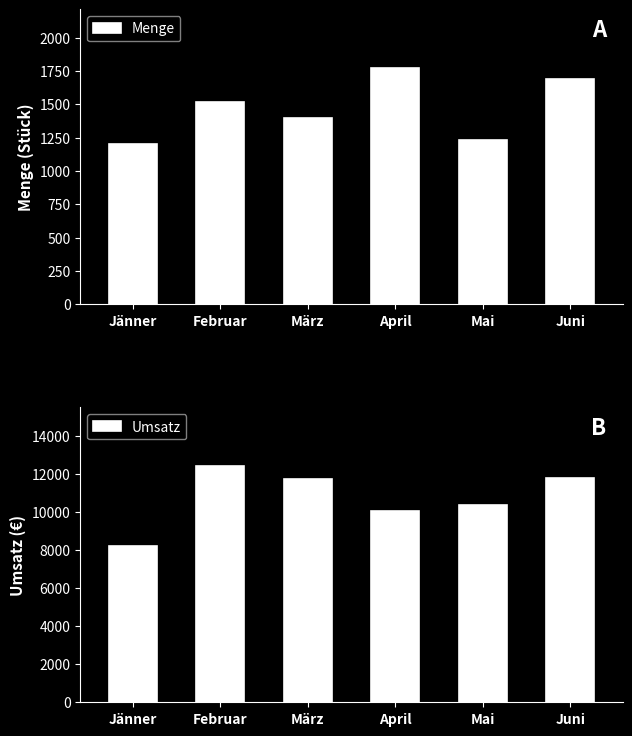

Between Mai and Juni, which series saw the biggest shift?

Umsatz